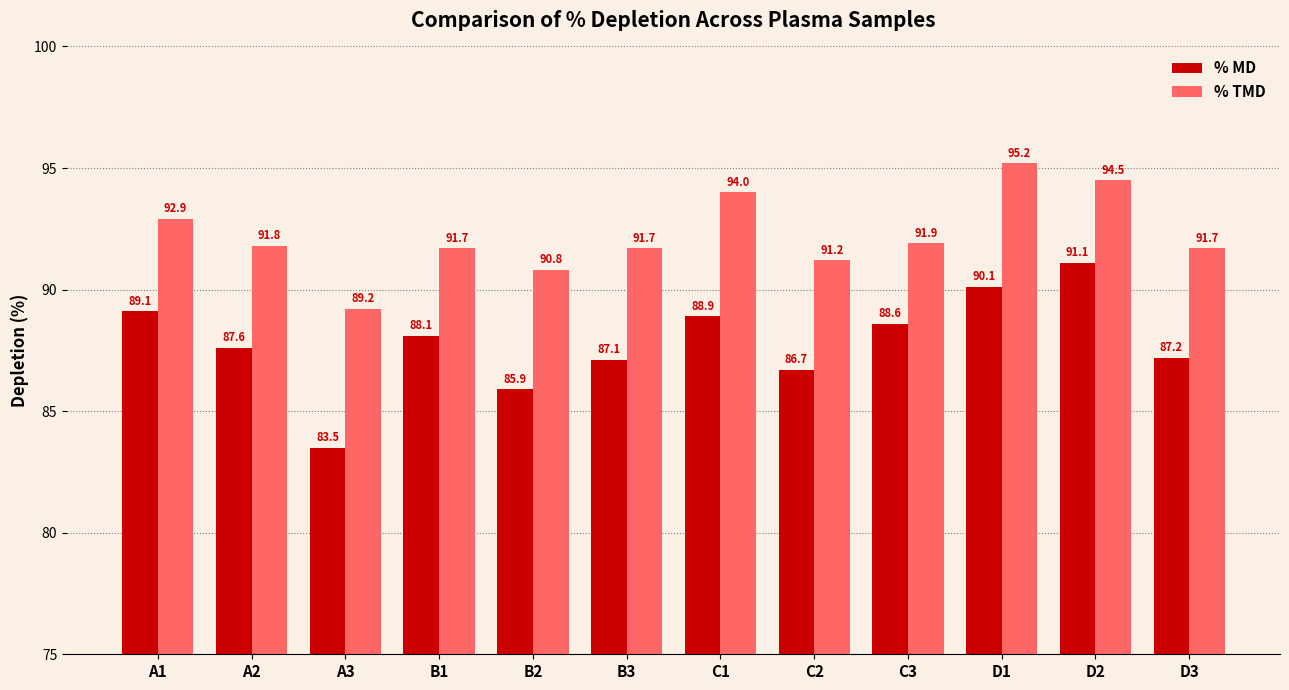

Reading left to right, list all the values displayed in this chart.

% MD: 89.1	87.6	83.5	88.1	85.9	87.1	88.9	86.7	88.6	90.1	91.1	87.2
% TMD: 92.9	91.8	89.2	91.7	90.8	91.7	94.0	91.2	91.9	95.2	94.5	91.7